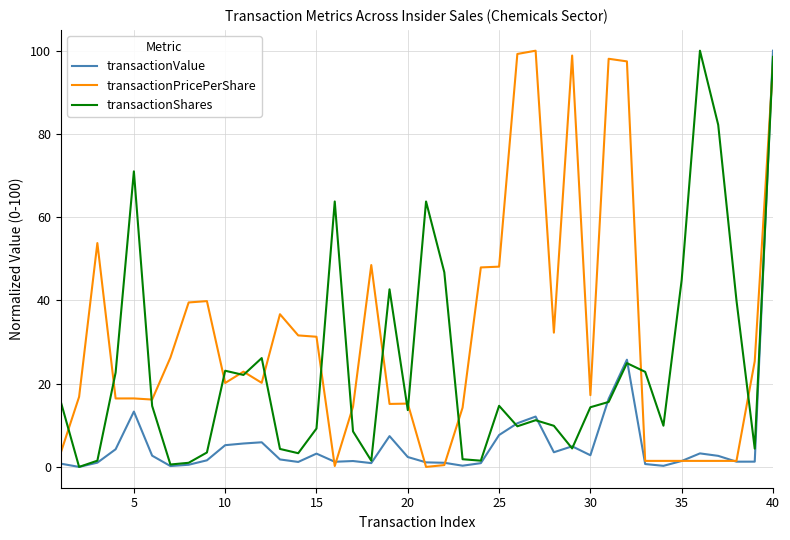

Which series has the largest total across all categories?

transactionPricePerShare